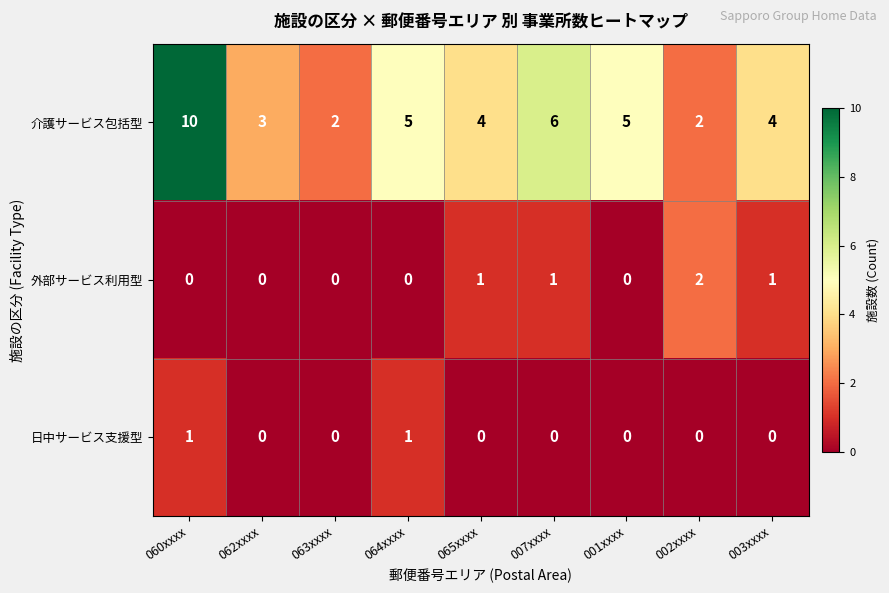

Which series has the widest spread of values?

介護サービス包括型